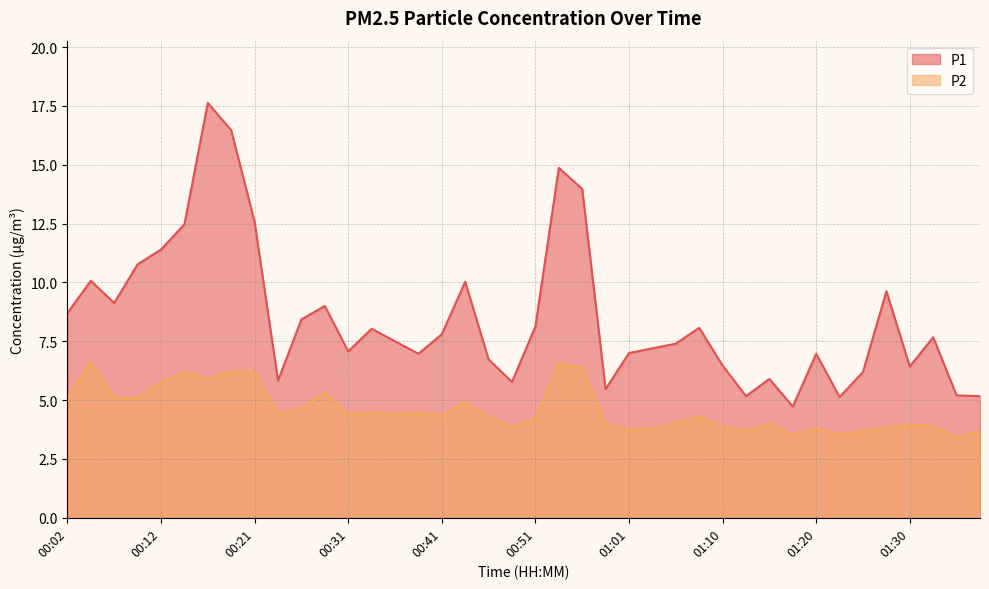

True or false: P1 and P2 cross at least once.

False